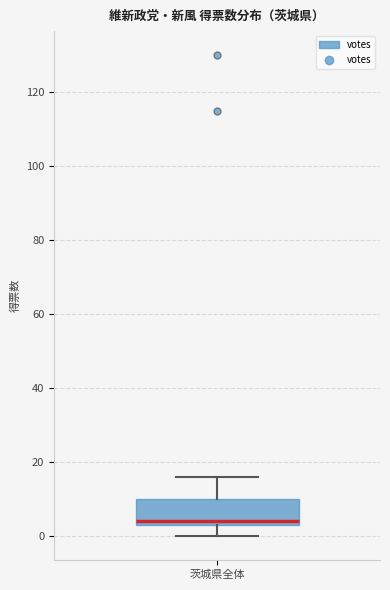

Where does the upper whisker of the box for 茨城県全体 end on the y-axis? The values are not printed on the chart, so give them approximately, as read against the axis.

16